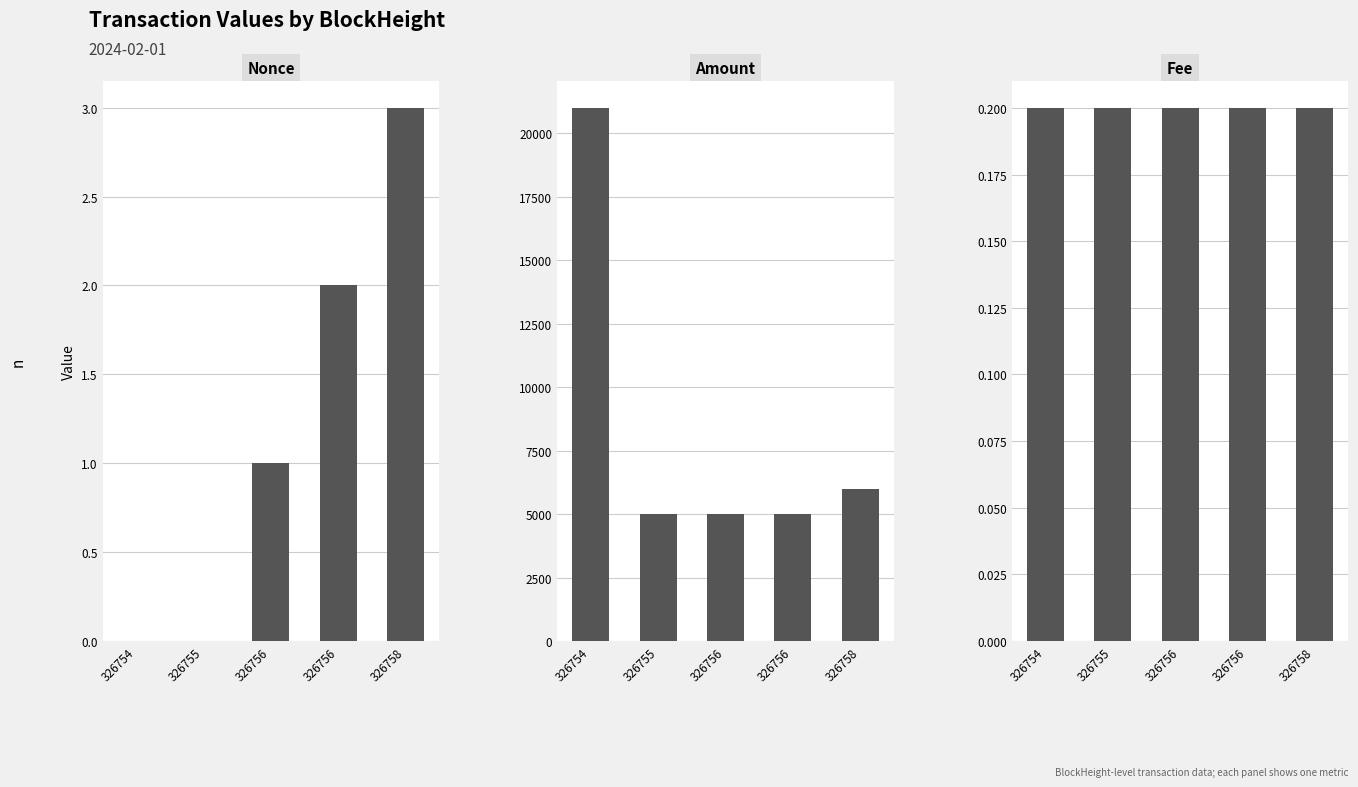

How many data points in Nonce are less than 1?

2